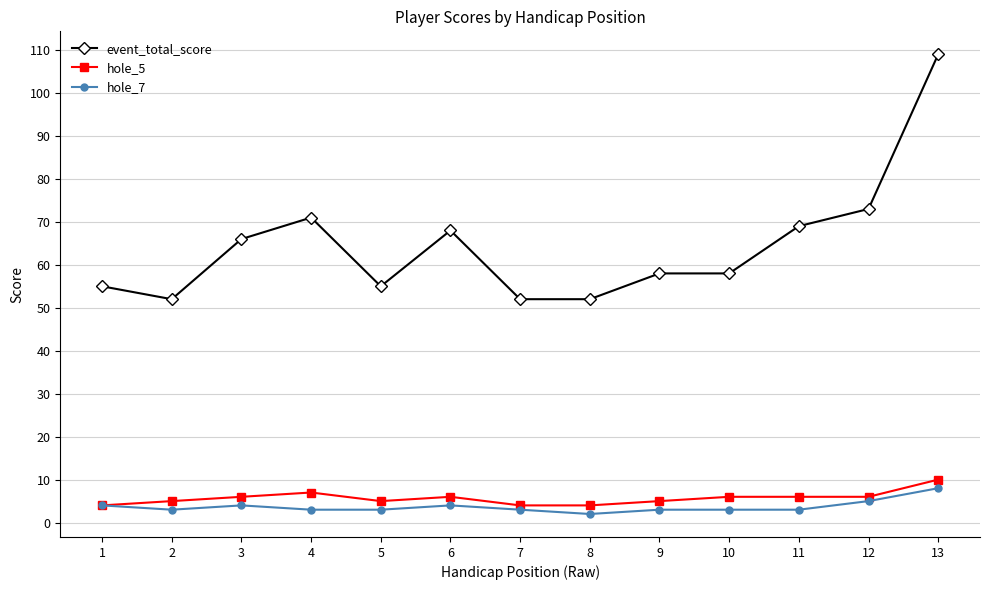

Which label corresponds to the smallest value in the chart?

8